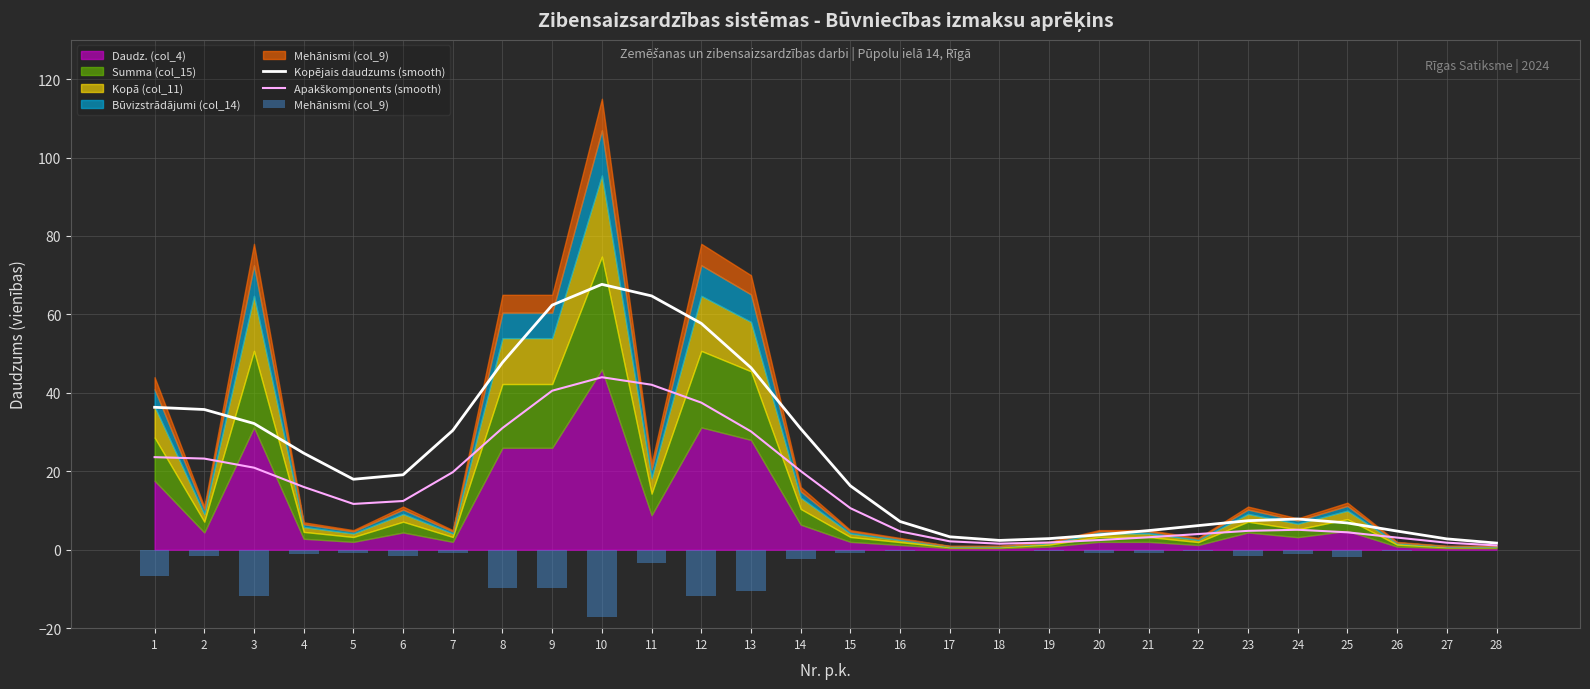

The value of Kopējais daudzums (smooth) at 25 is 6.8. True or false?

True